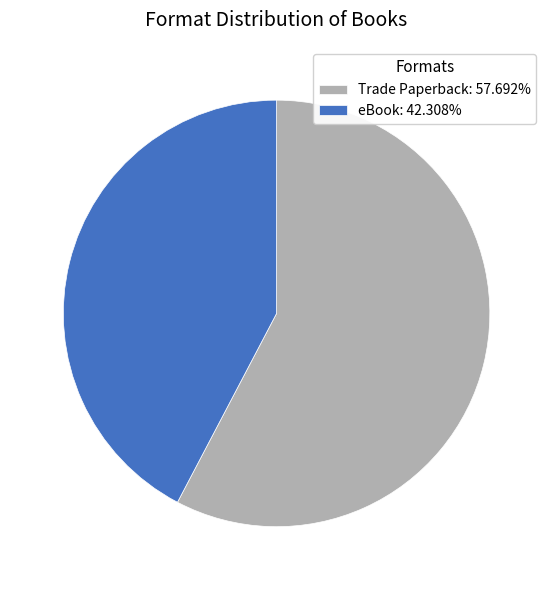

True or false: Trade Paperback accounts for 58% of the total.

True